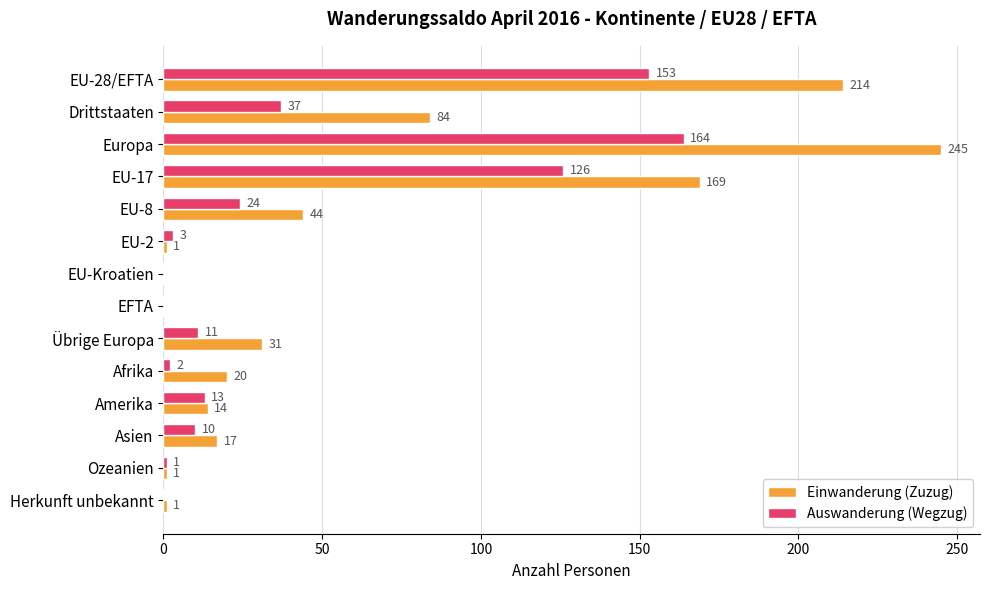

Which series has the widest spread of values?

Einwanderung (Zuzug)